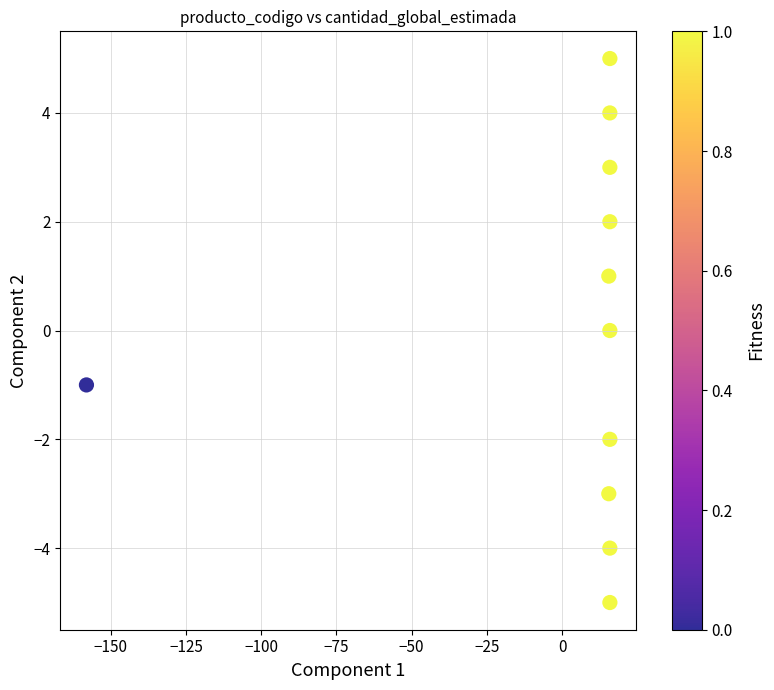

What is the range of Y values (max minus min)?

10